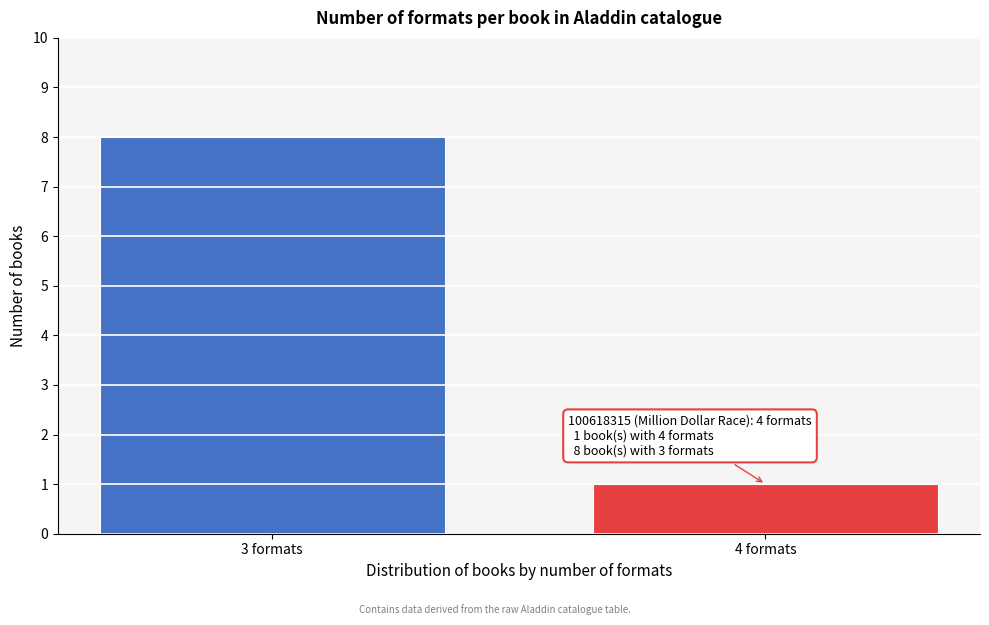

Reading left to right, what are all the values shown in this chart?

8	1